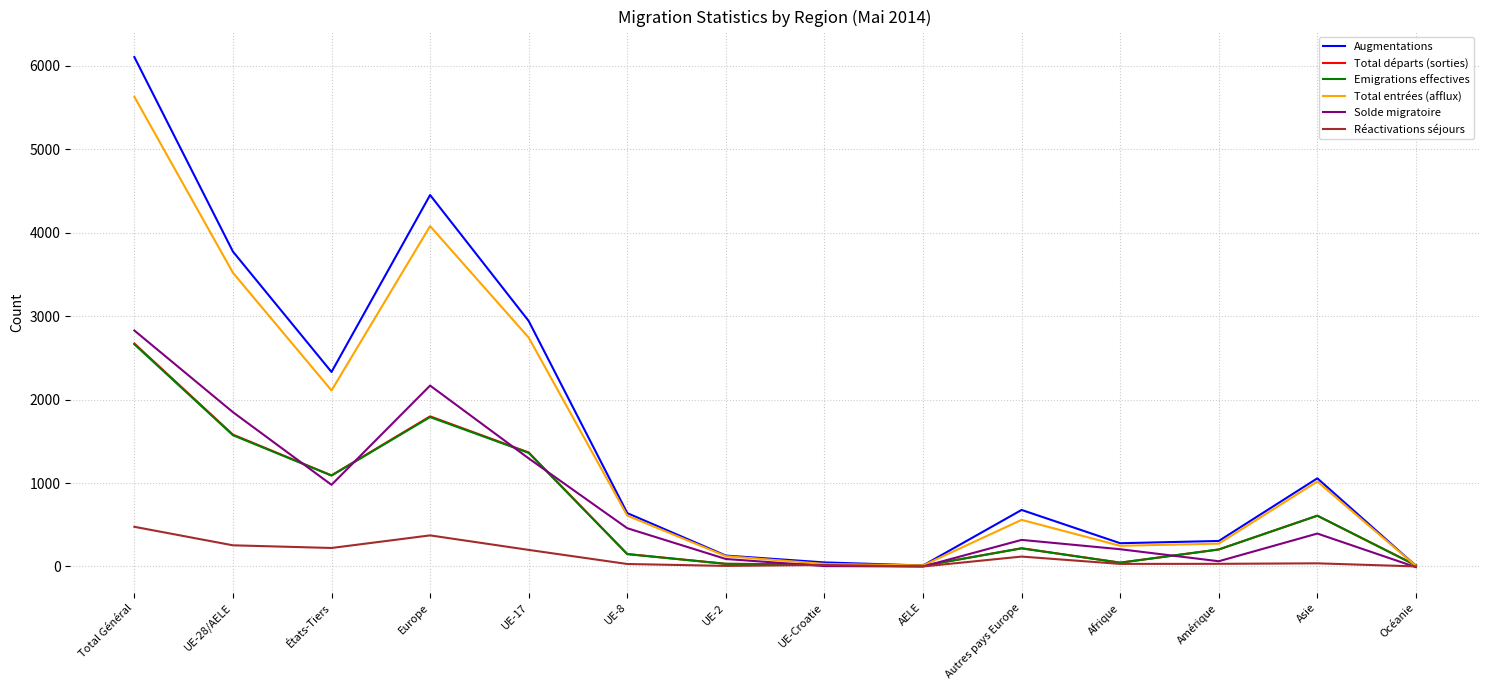

What is the total value across all series at États-Tiers?

7825